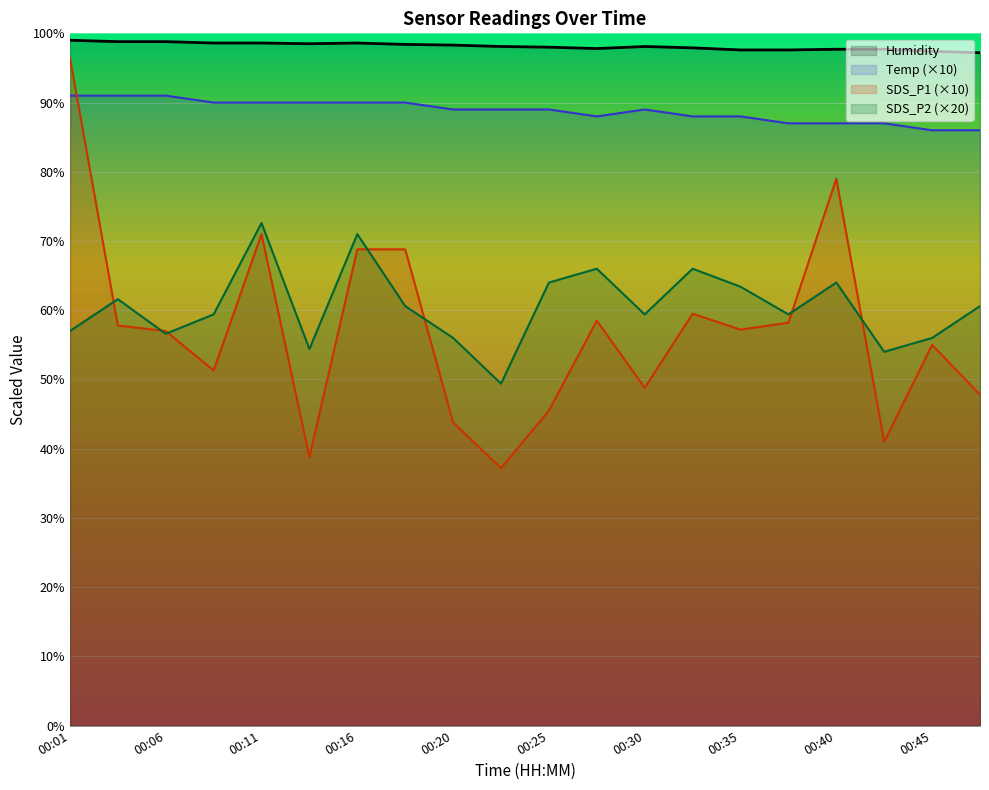

Which series has the largest range (max minus min)?

SDS_P1 (×10)